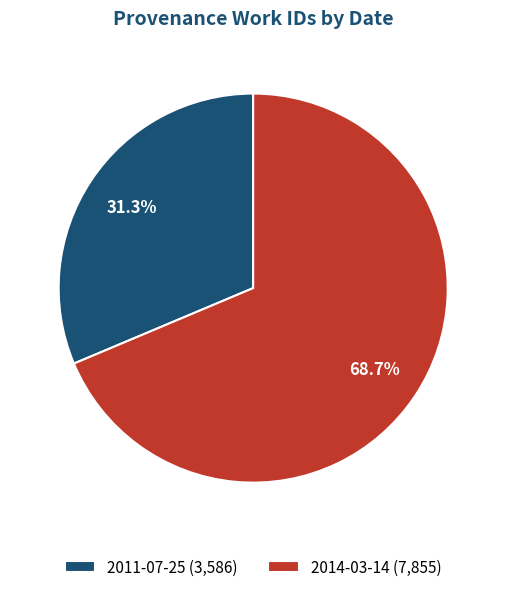

Does any single category account for the majority?

Yes